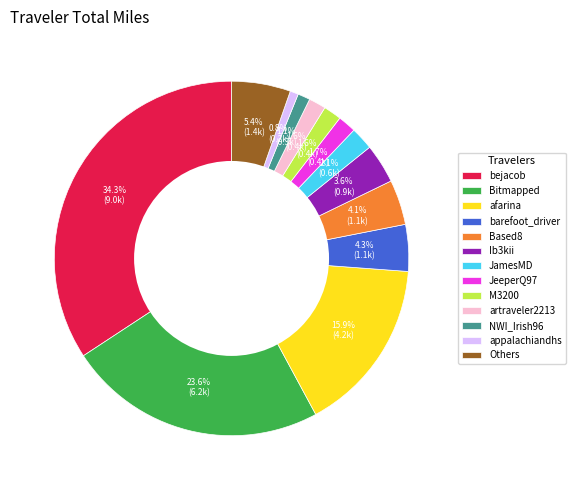

What percentage is NOT represented by Based8?

95.9%